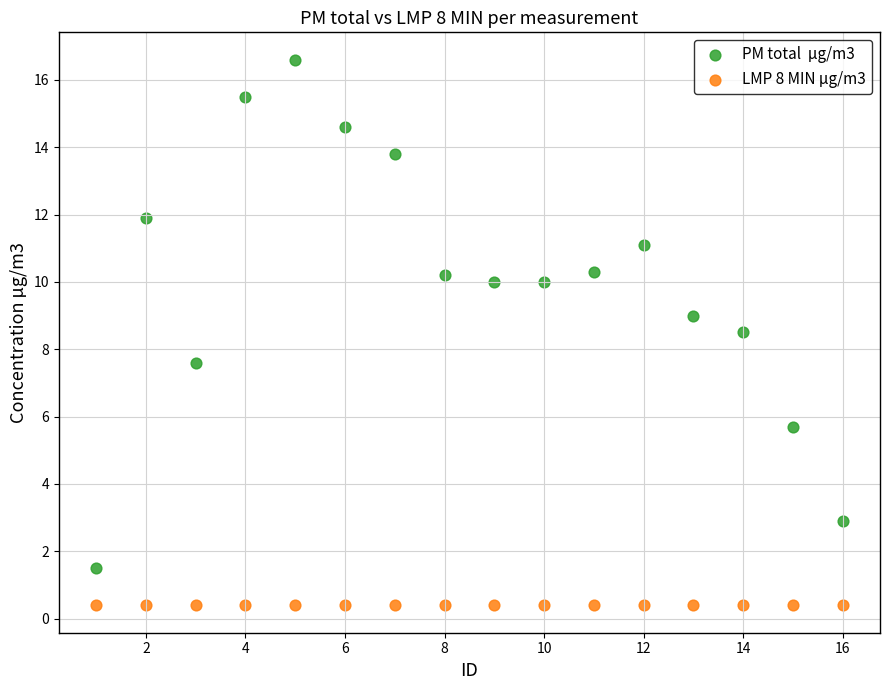

Count the number of points in this scatter plot.

32